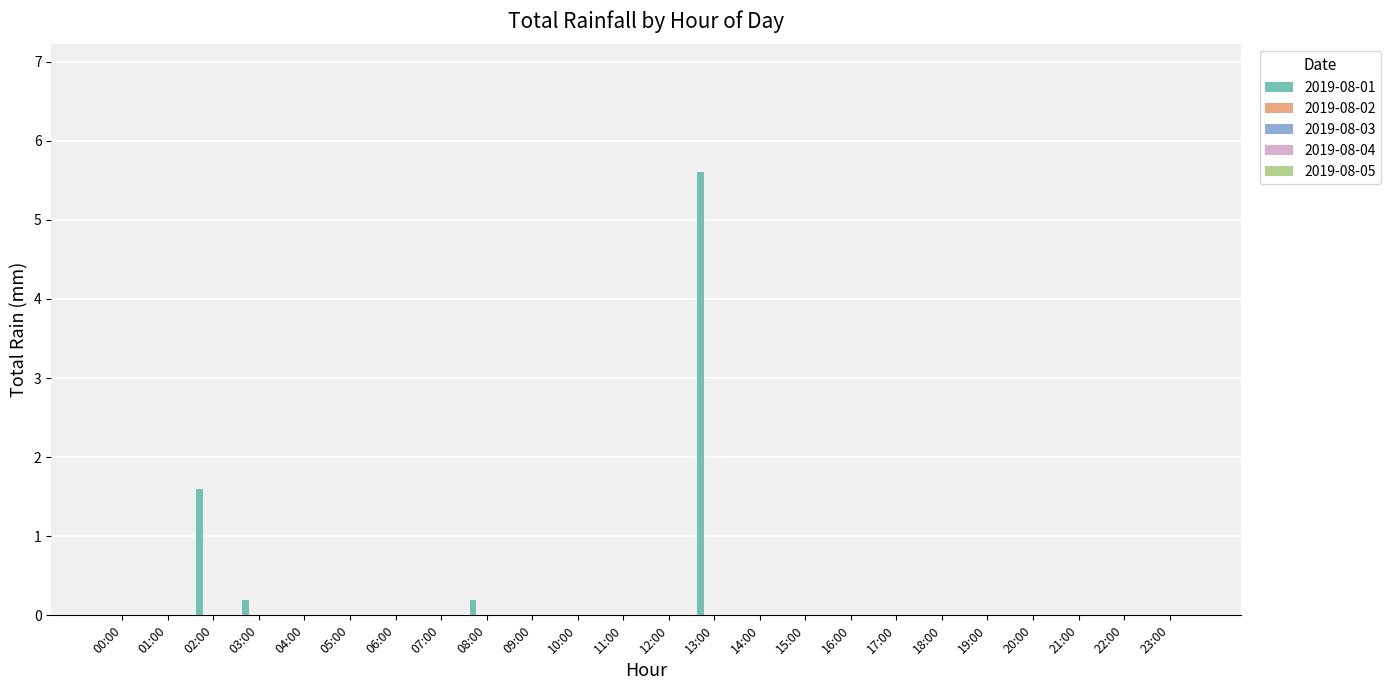

What is the maximum value shown in the chart?

5.6